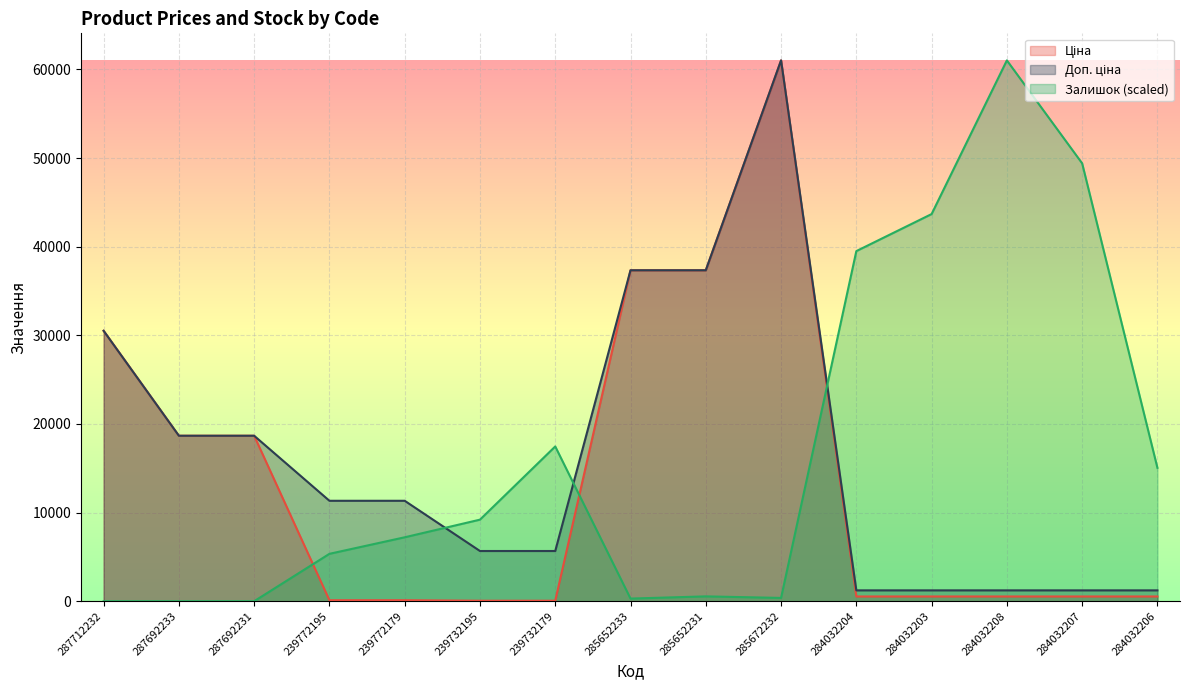

What is the difference between the highest and lowest values at 239772195?

11220.7